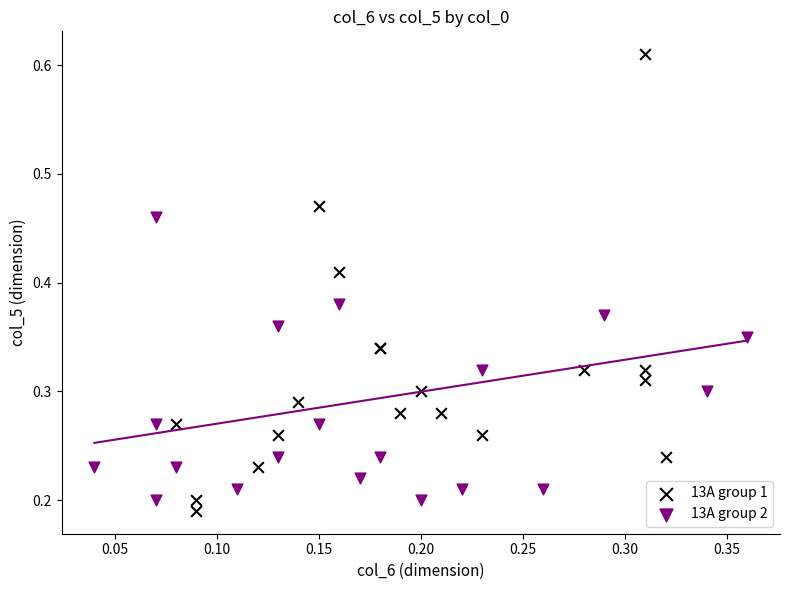

What are all the series names shown in the legend?

13A group 1, 13A group 2